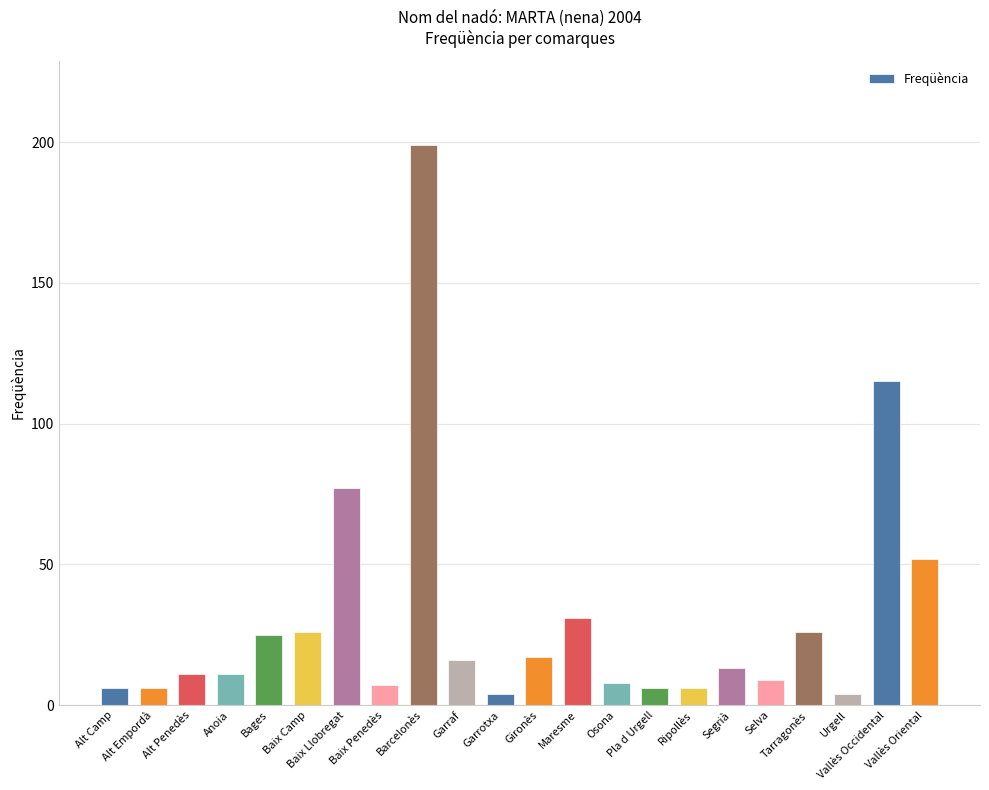

Is it true that the value at Baix Llobregat is 77?

True